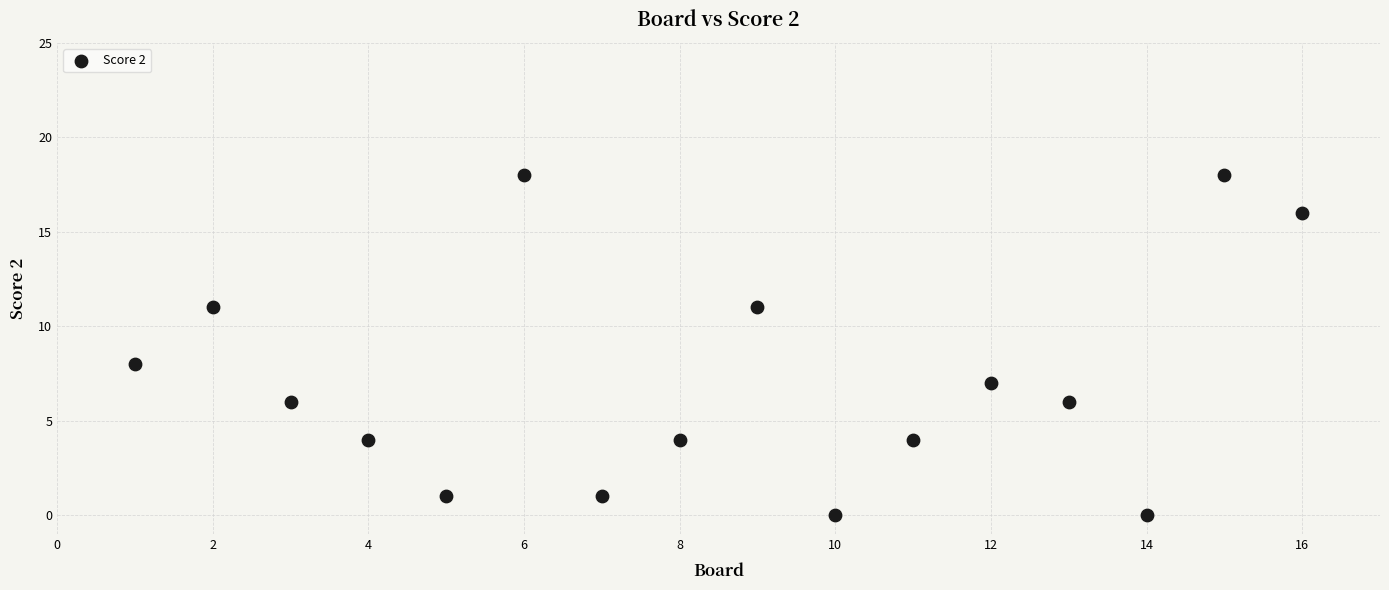

What is the range of Y values (max minus min)?

18